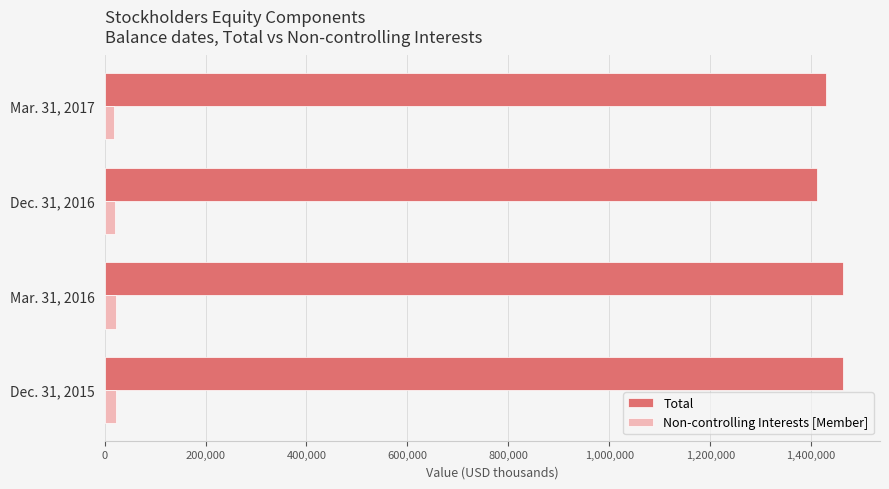

What is the sum of all Non-controlling Interests [Member] values?

83893